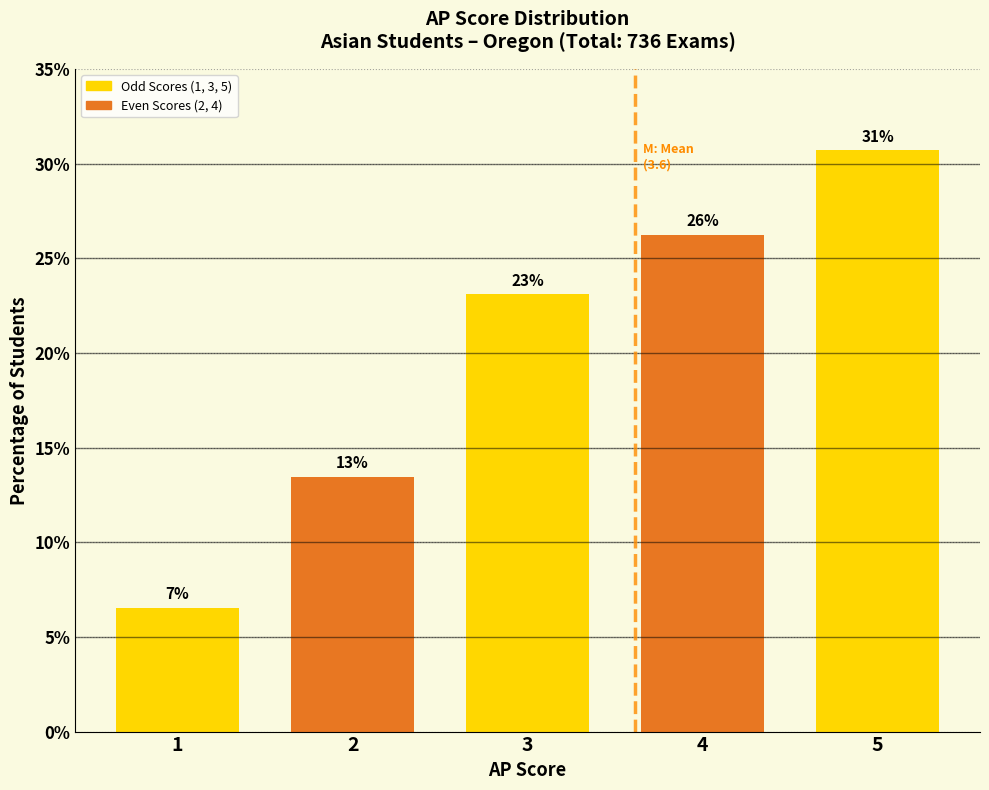

Are the bars horizontal?

No